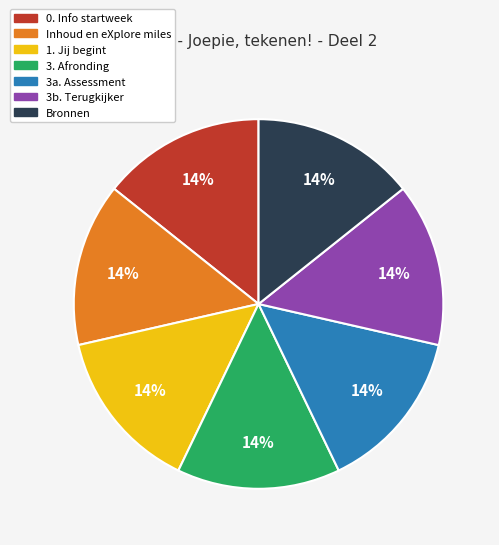

The 0. Info startweek slice represents 22% of the pie. True or false?

False